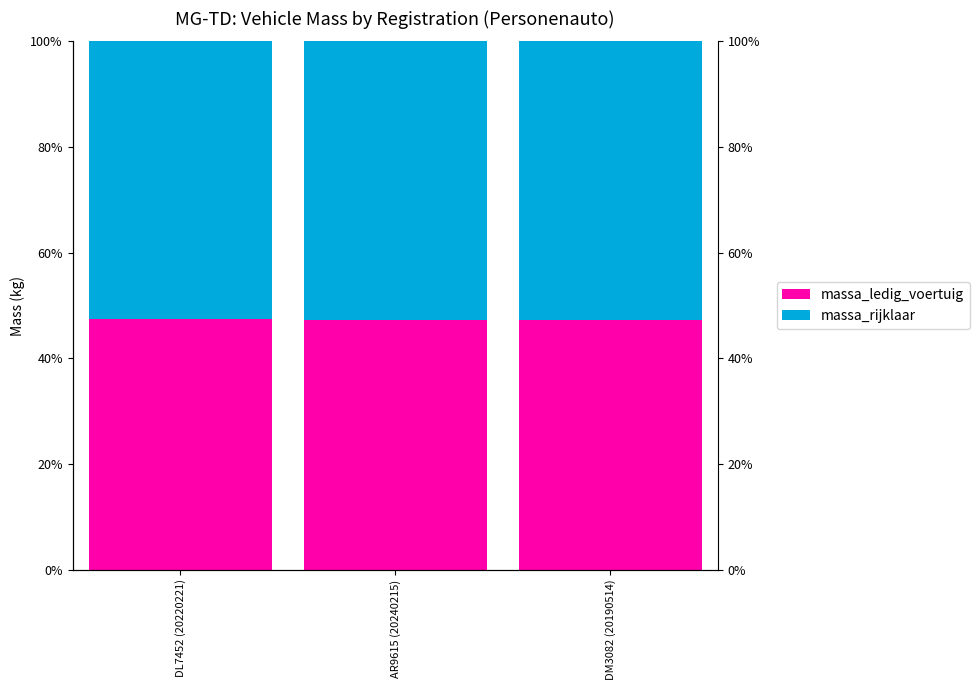

What is the average value of the massa_rijklaar series?

52.7